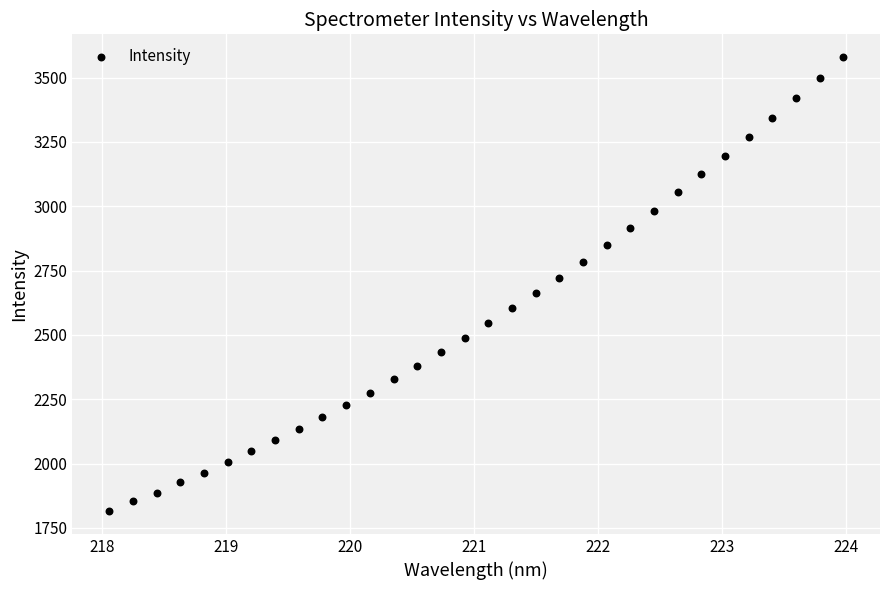

What is the range of X values (max minus min)?

5.9